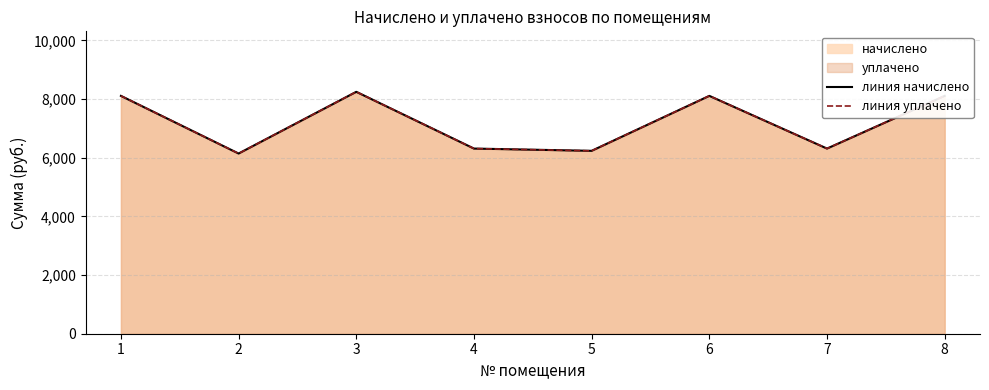

At how many categories does at least one series exceed 7862?

4